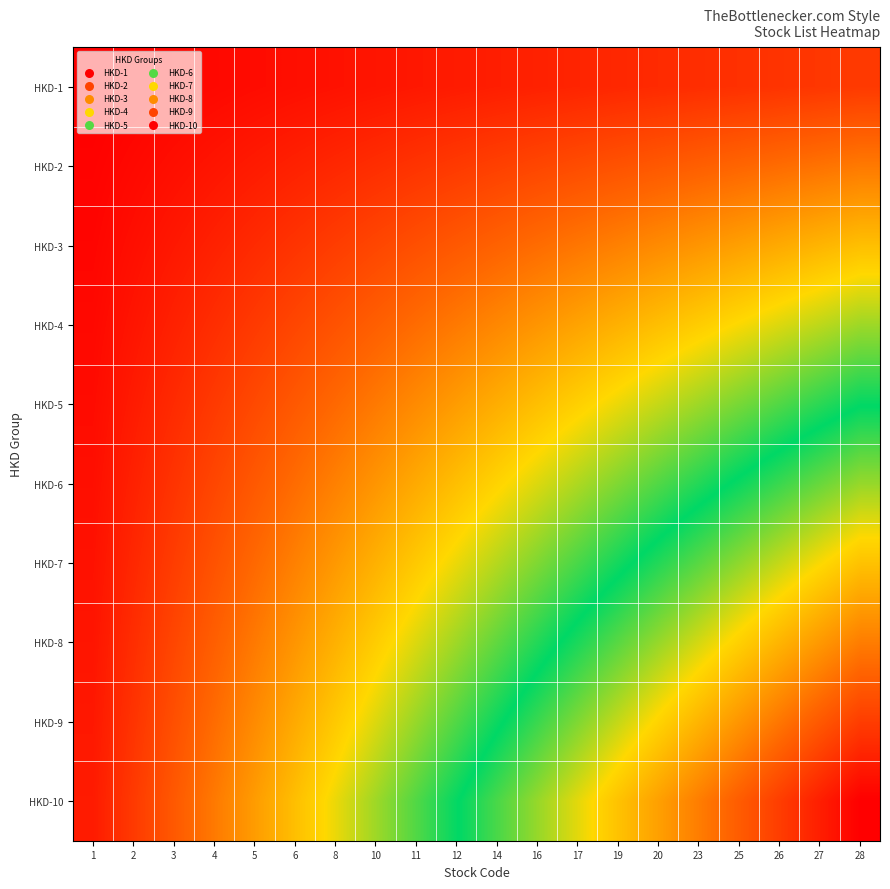

Reading left to right, list all the values displayed in this chart.

HKD-1: 1=1	2=2	3=3	4=4	5=5	6=6	8=7	10=8	11=9	12=10	14=11	16=12	17=13	19=14	20=15	23=16	25=17	26=18	27=19	28=20
HKD-2: 1=2	2=4	3=6	4=8	5=10	6=12	8=14	10=16	11=18	12=20	14=22	16=24	17=26	19=28	20=30	23=32	25=34	26=36	27=38	28=40
HKD-3: 1=3	2=6	3=9	4=12	5=15	6=18	8=21	10=24	11=27	12=30	14=33	16=36	17=39	19=42	20=45	23=48	25=51	26=54	27=57	28=60
HKD-4: 1=4	2=8	3=12	4=16	5=20	6=24	8=28	10=32	11=36	12=40	14=44	16=48	17=52	19=56	20=60	23=64	25=68	26=72	27=76	28=80
HKD-5: 1=5	2=10	3=15	4=20	5=25	6=30	8=35	10=40	11=45	12=50	14=55	16=60	17=65	19=70	20=75	23=80	25=85	26=90	27=95	28=100
HKD-6: 1=6	2=12	3=18	4=24	5=30	6=36	8=42	10=48	11=54	12=60	14=66	16=72	17=78	19=84	20=90	23=96	25=102	26=108	27=114	28=120
HKD-7: 1=7	2=14	3=21	4=28	5=35	6=42	8=49	10=56	11=63	12=70	14=77	16=84	17=91	19=98	20=105	23=112	25=119	26=126	27=133	28=140
HKD-8: 1=8	2=16	3=24	4=32	5=40	6=48	8=56	10=64	11=72	12=80	14=88	16=96	17=104	19=112	20=120	23=128	25=136	26=144	27=152	28=160
HKD-9: 1=9	2=18	3=27	4=36	5=45	6=54	8=63	10=72	11=81	12=90	14=99	16=108	17=117	19=126	20=135	23=144	25=153	26=162	27=171	28=180
HKD-10: 1=10	2=20	3=30	4=40	5=50	6=60	8=70	10=80	11=90	12=100	14=110	16=120	17=130	19=140	20=150	23=160	25=170	26=180	27=190	28=200